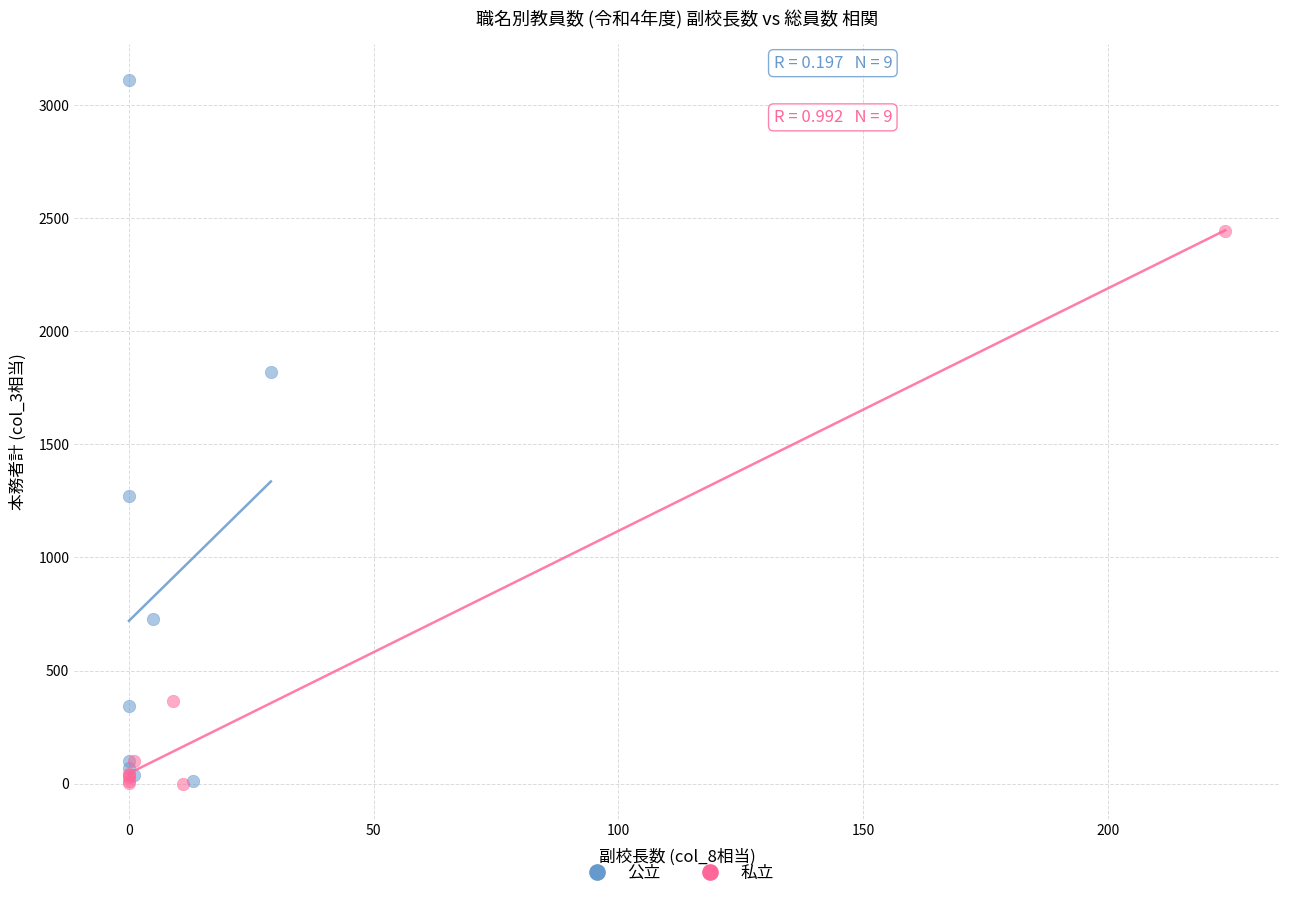

Which series reaches the maximum Y coordinate?

公立